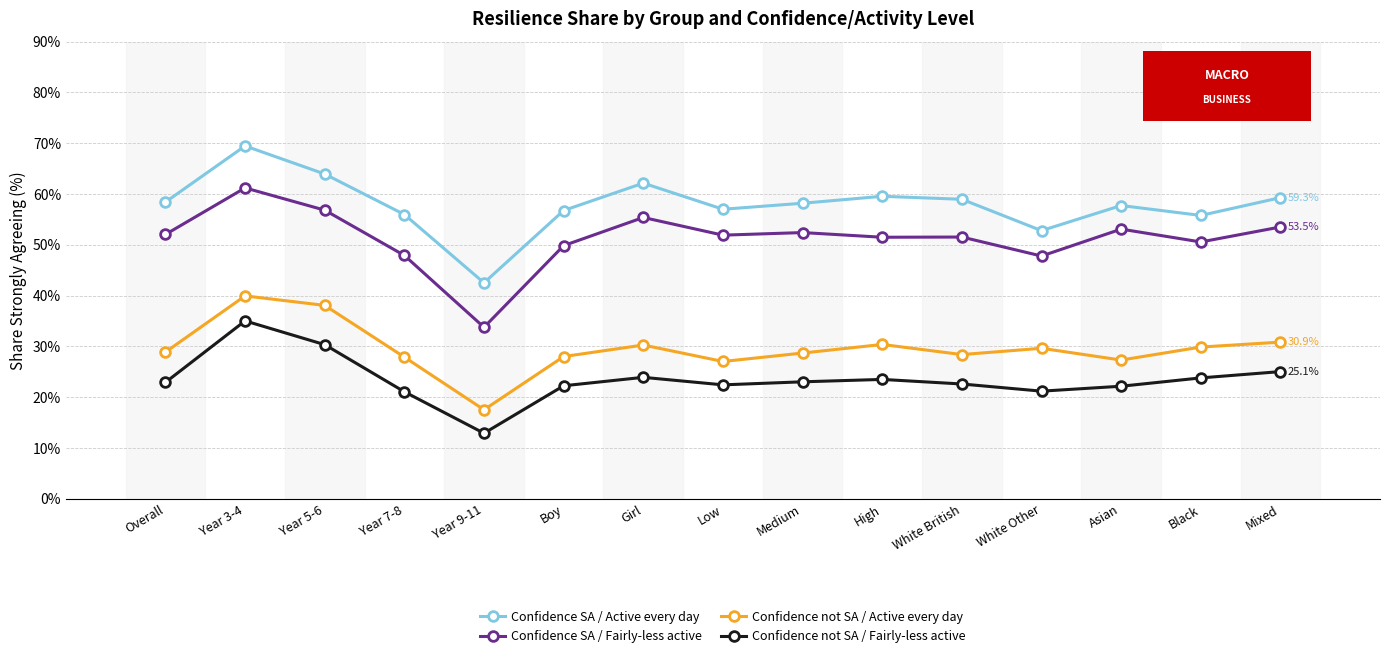

What is the sum of the Confidence SA / Fairly-less active values at Low and Year 7-8?

99.8